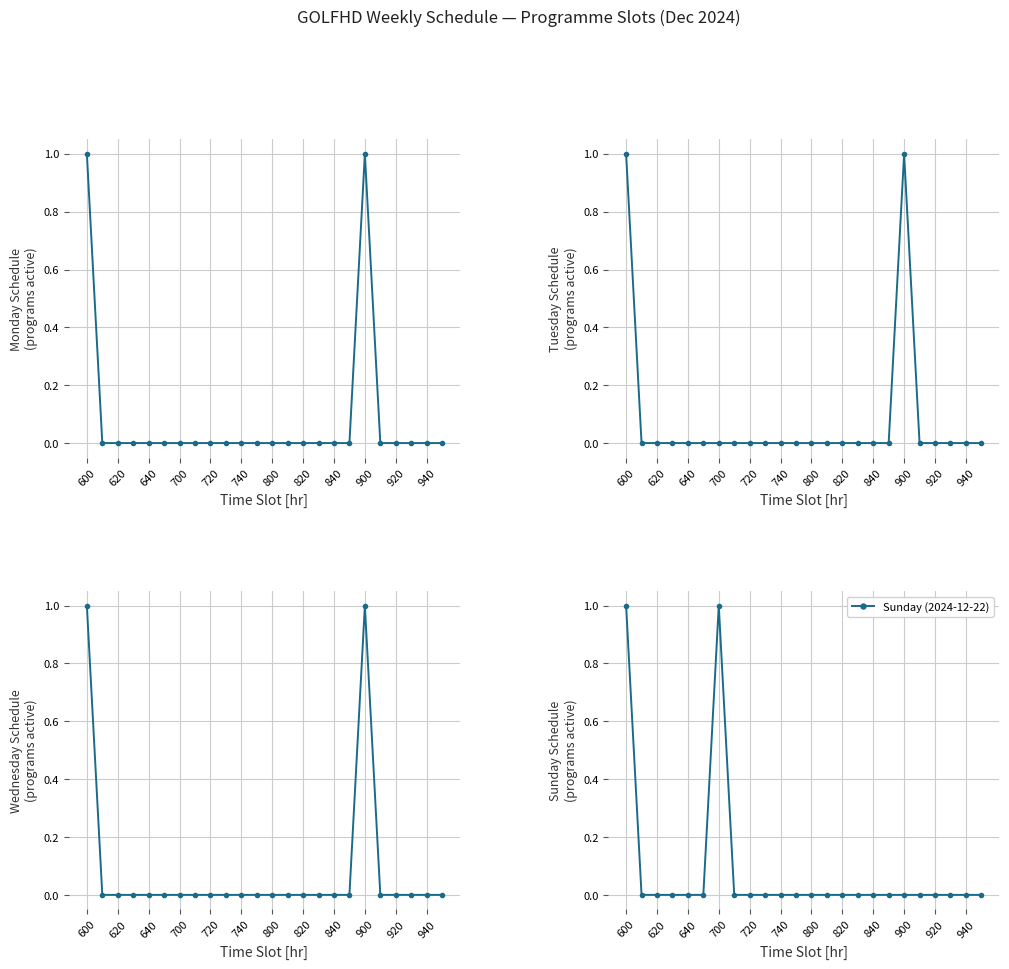

The Tuesday (2024-12-17) series shows -1 at 17. True or false?

False